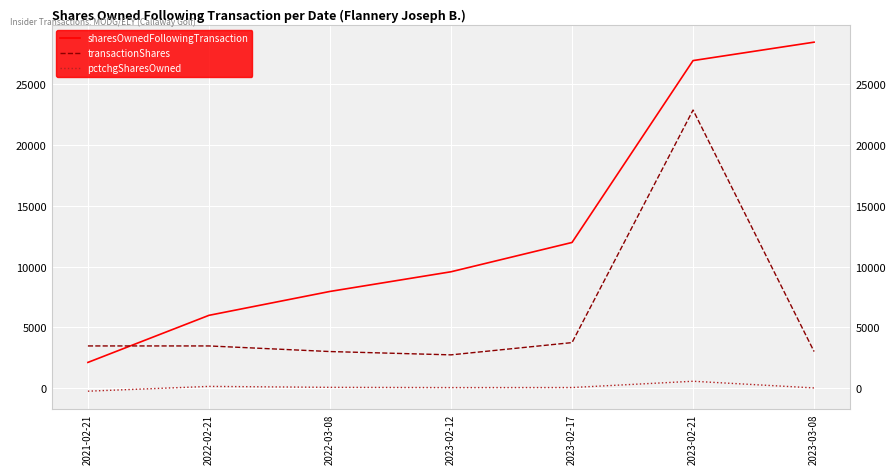

What is the difference between the transactionShares values at 2021-02-21 and 2023-02-17?

275